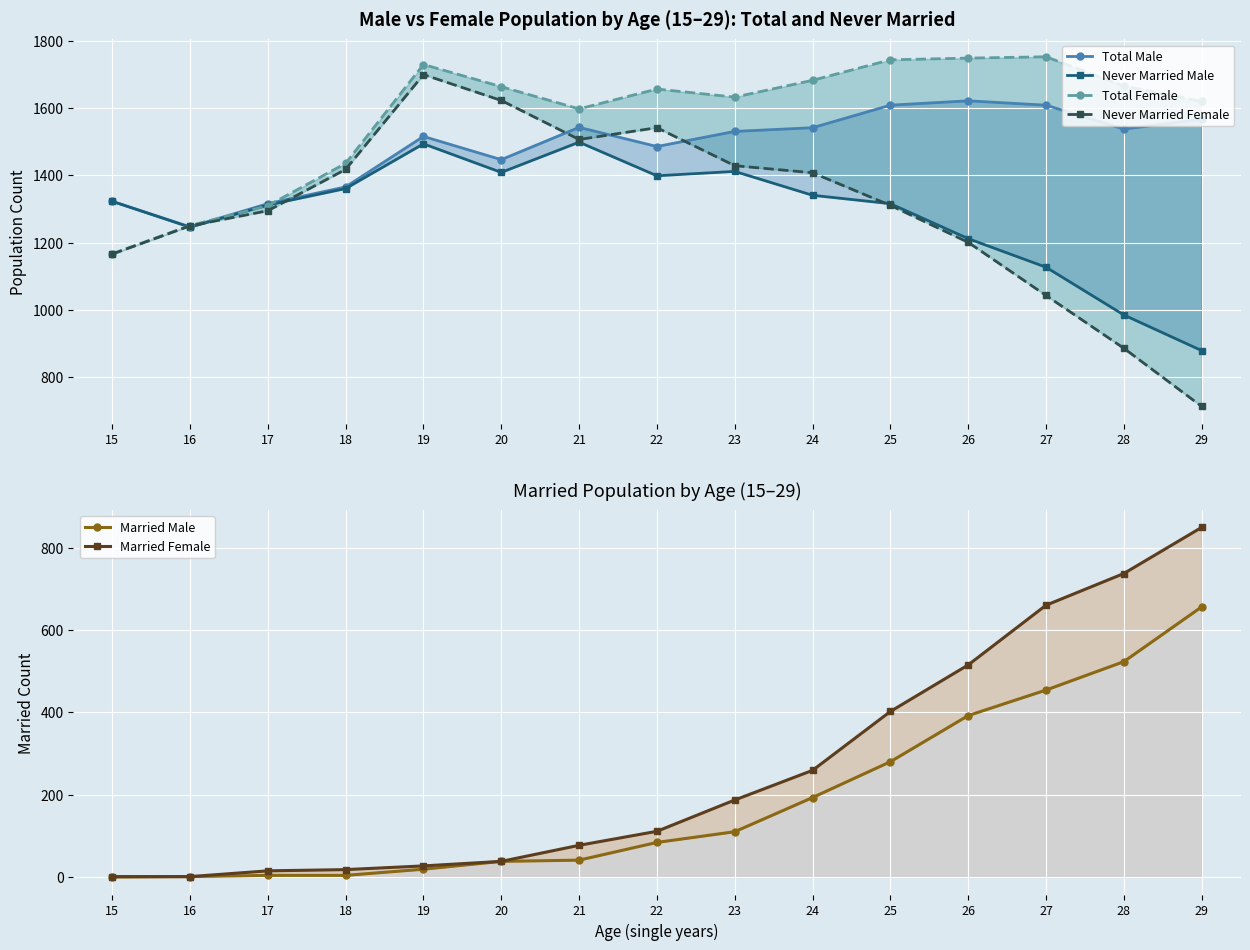

Rank the series at 26 from highest to lowest value.

Total Female, Total Male, Never Married Male, Never Married Female, Married Female, Married Male